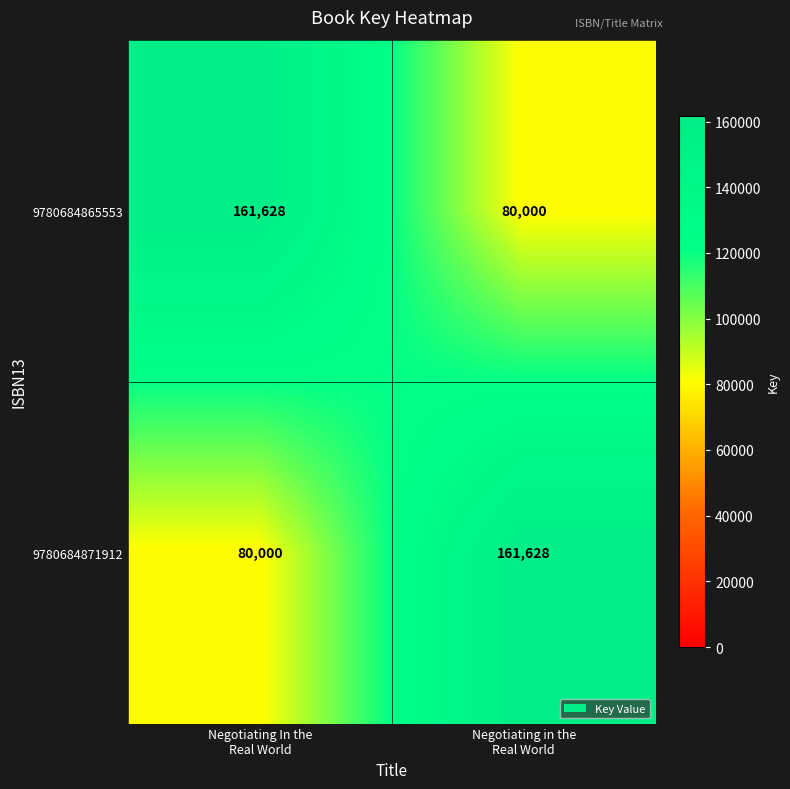

What is the difference between the maximum and minimum values in the 9780684871912 series?

81628